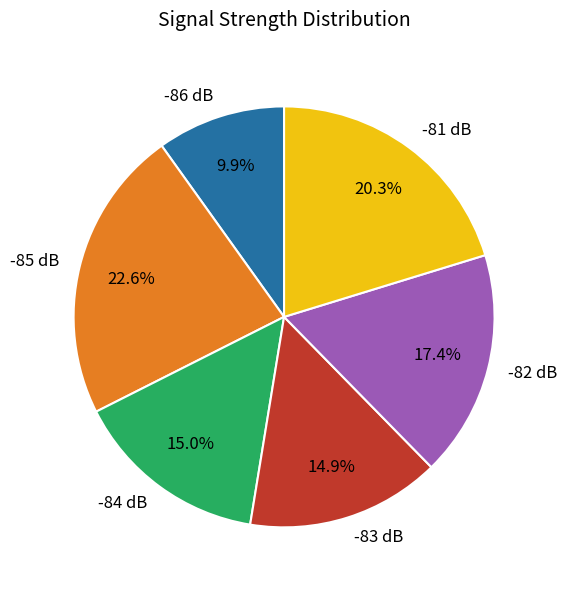

Between -82 dB and -84 dB, which is larger?

-82 dB